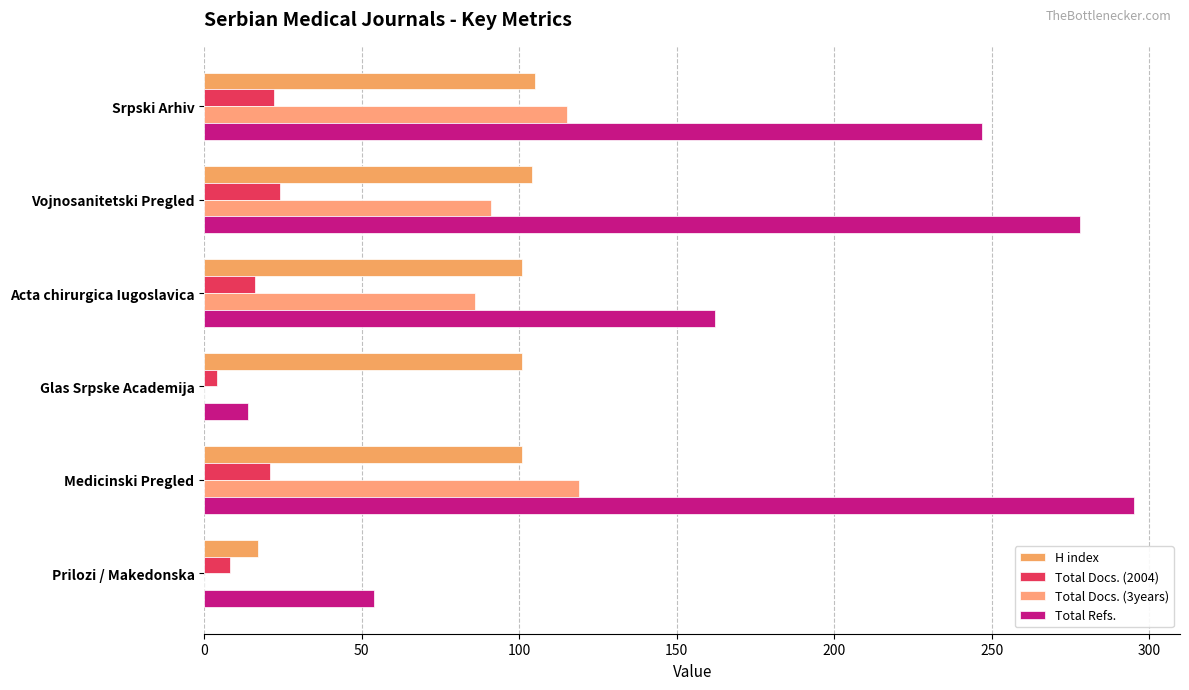

Reading right to left, what are all the values shown in this chart?

H index: 250=17	200=101	150=101	100=101	50=104	0=105
Total Docs. (2004): 250=8	200=21	150=4	100=16	50=24	0=22
Total Docs. (3years): 250=0	200=119	150=0	100=86	50=91	0=115
Total Refs.: 250=54	200=295	150=14	100=162	50=278	0=247